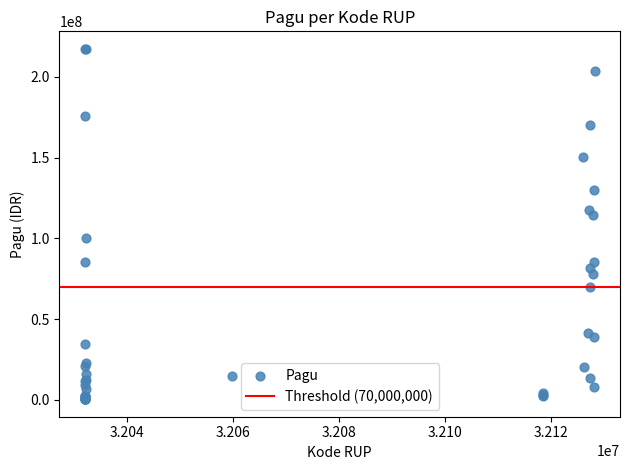

What Y value in the scatter plot is closest to 108830000?

114296000